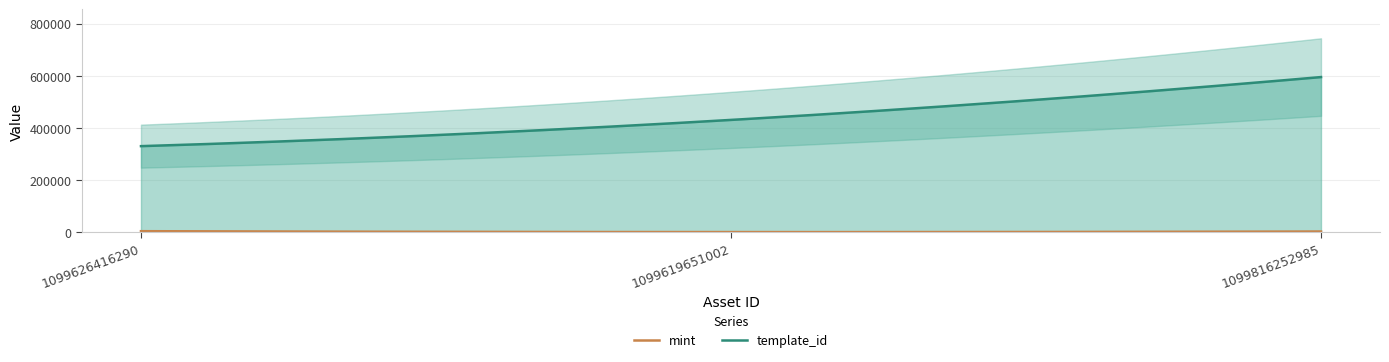

What is the total value across all series at 1099626416290?

333840